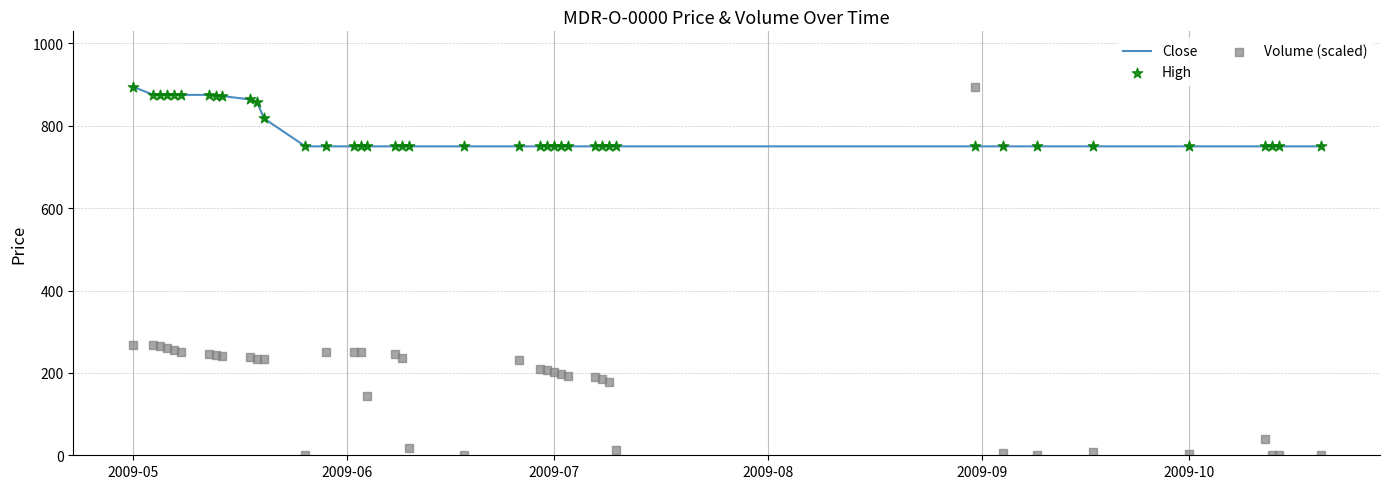

What are all the series names shown in the legend?

Close, High, Volume (scaled)